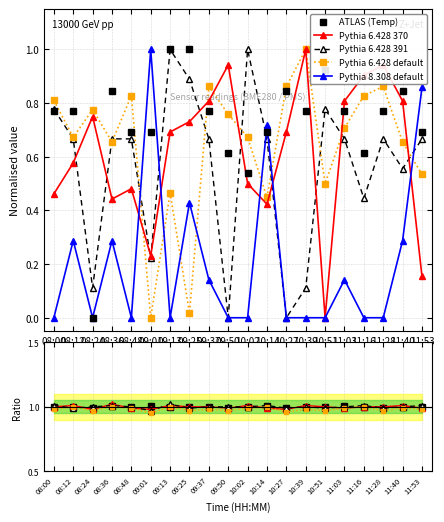

Which category has the highest value in the Pythia 6.428 391 series?

09:13